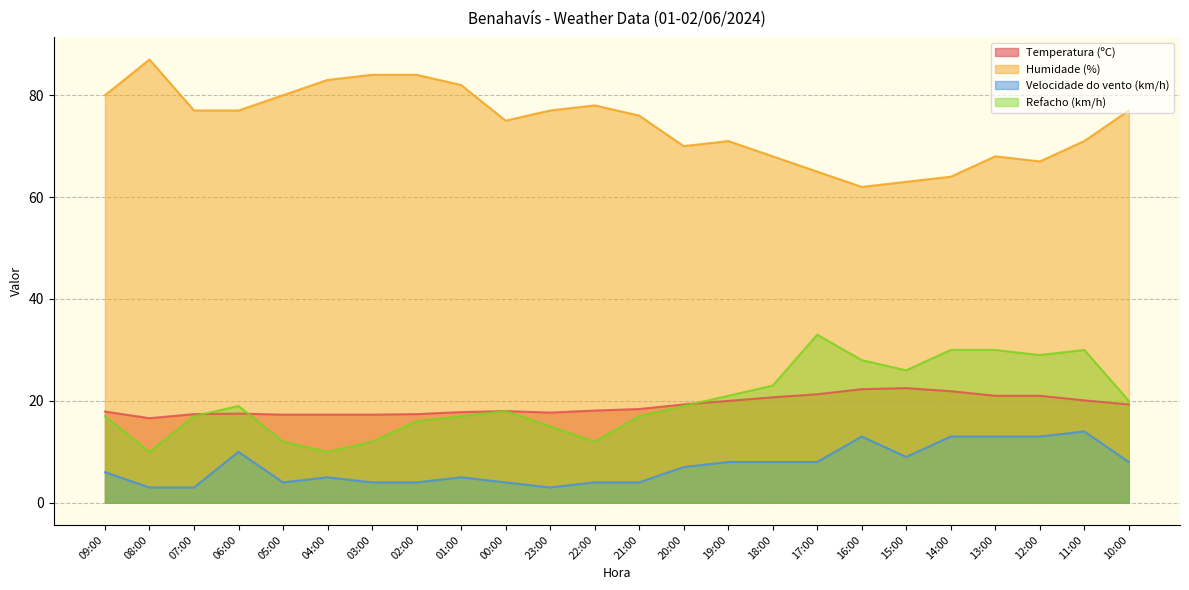

The Humidade (%) series shows 21.1 at 15:00. True or false?

False